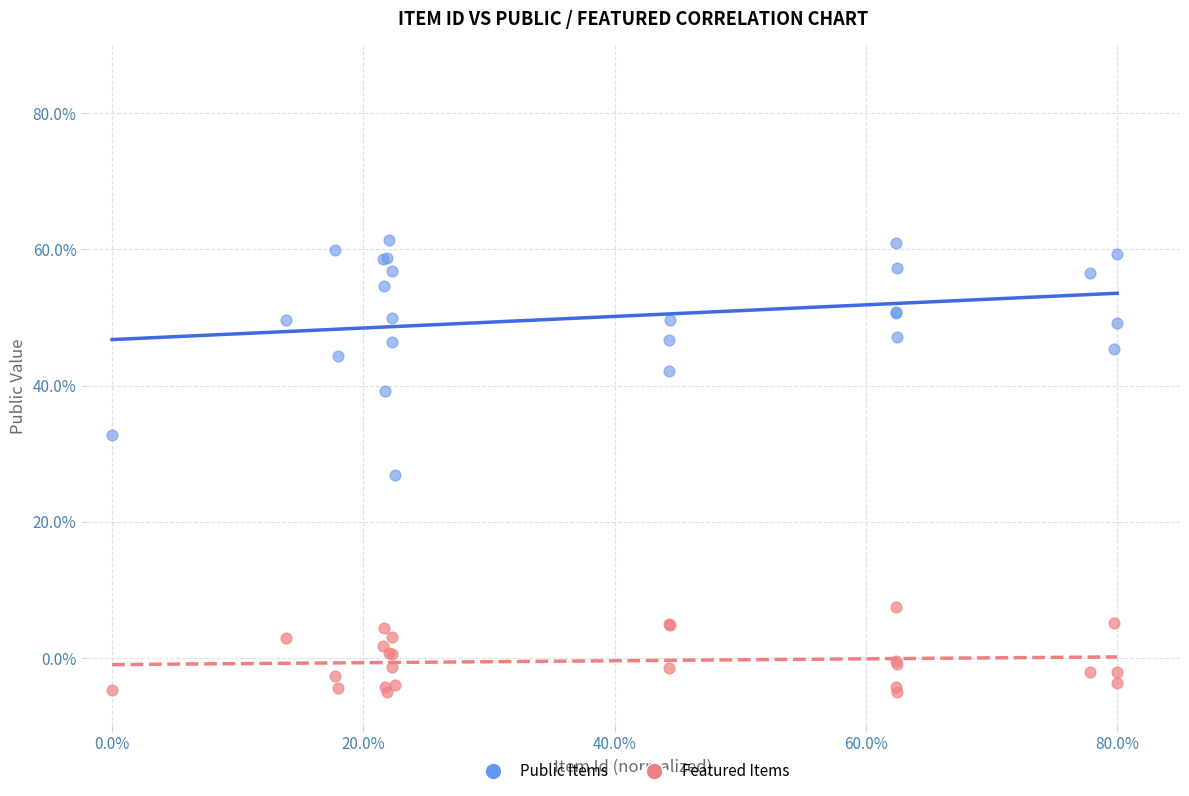

Which series reaches the maximum Y coordinate?

Public Items